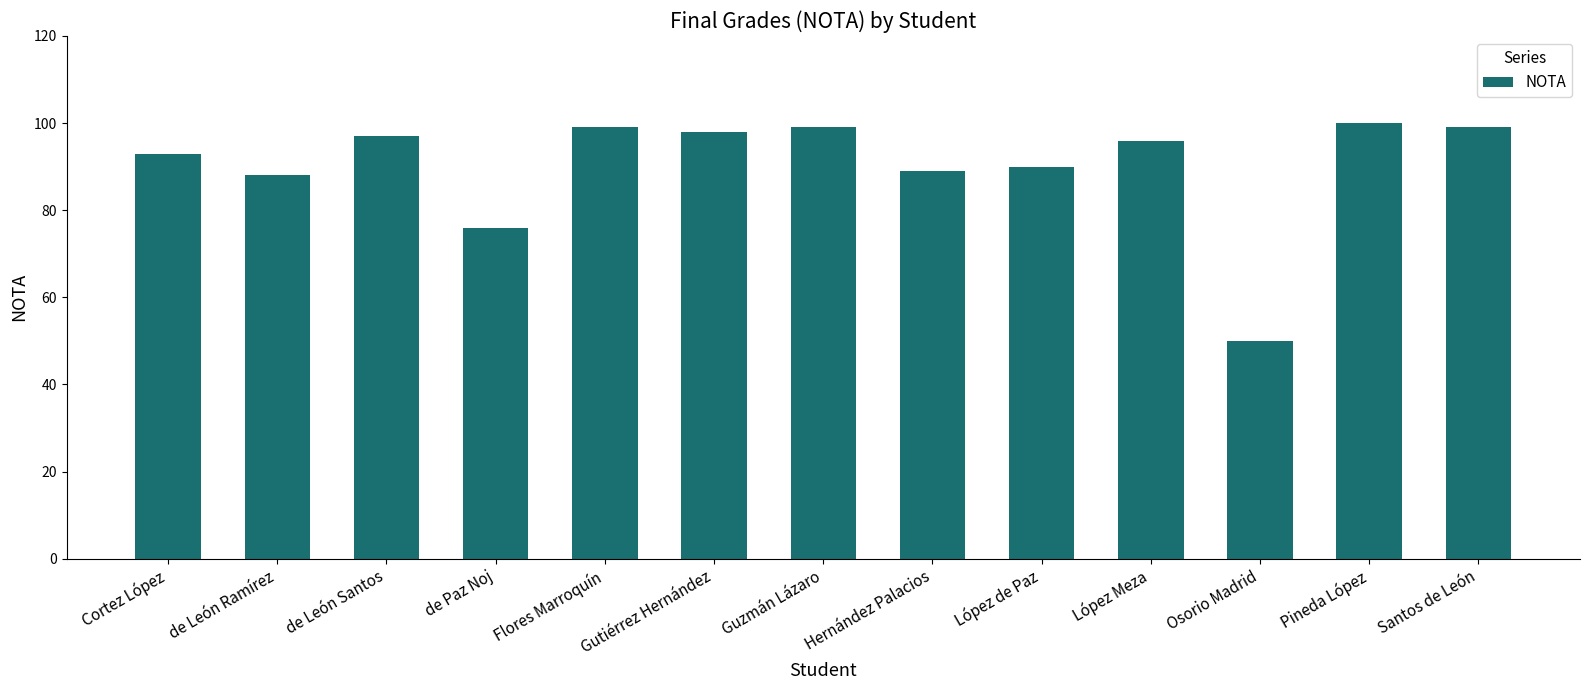

Reading right to left, list all the values displayed in this chart.

Santos de León=99	Pineda López=100	Osorio Madrid=50	López Meza=96	López de Paz=90	Hernández Palacios=89	Guzmán Lázaro=99	Gutiérrez Hernández=98	Flores Marroquín=99	de Paz Noj=76	de León Santos=97	de León Ramírez=88	Cortez López=93